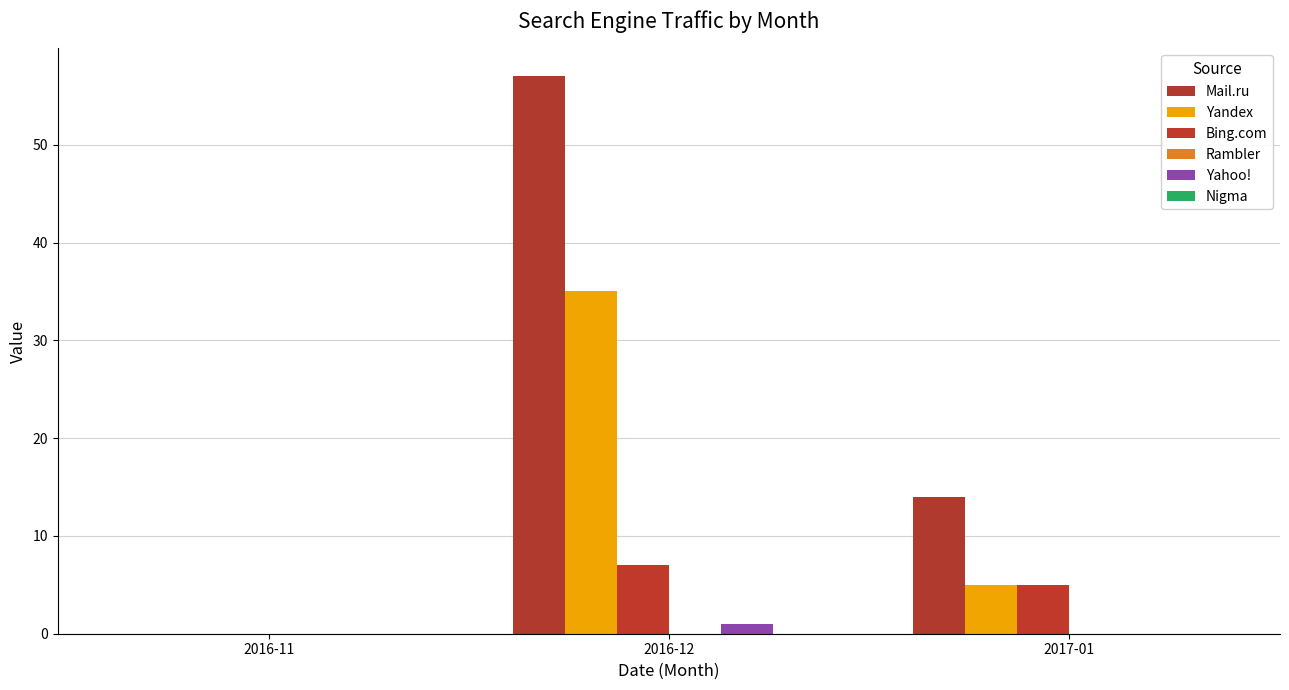

At how many categories does at least one series exceed 52?

1